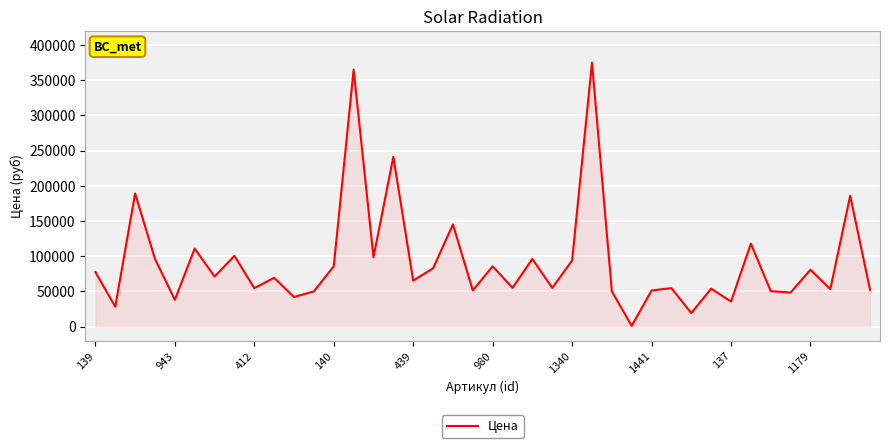

What is the sum of all values?

3675400